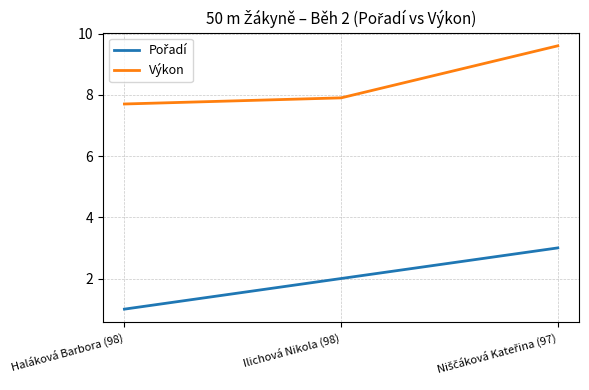

The value of Výkon at Haláková Barbora (98) is 7.7. True or false?

True